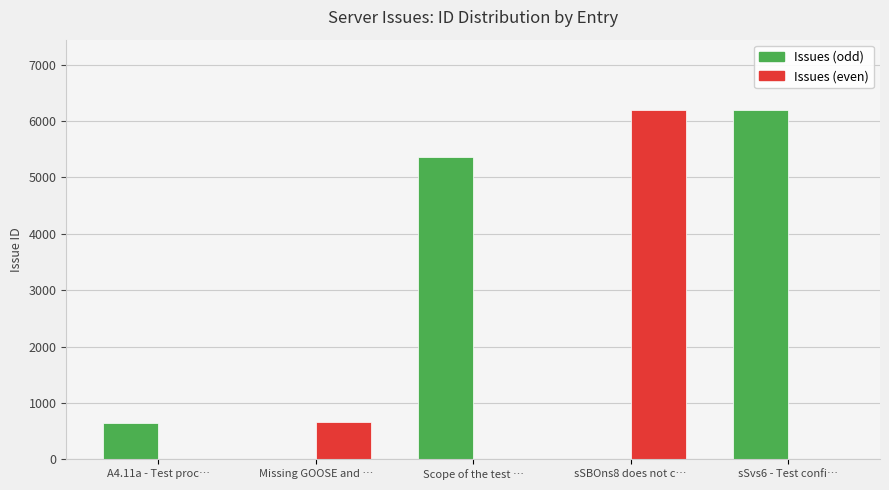

Is the value of Issues (even) at Scope of the test … greater than the value of Issues (odd) at Scope of the test …?

No